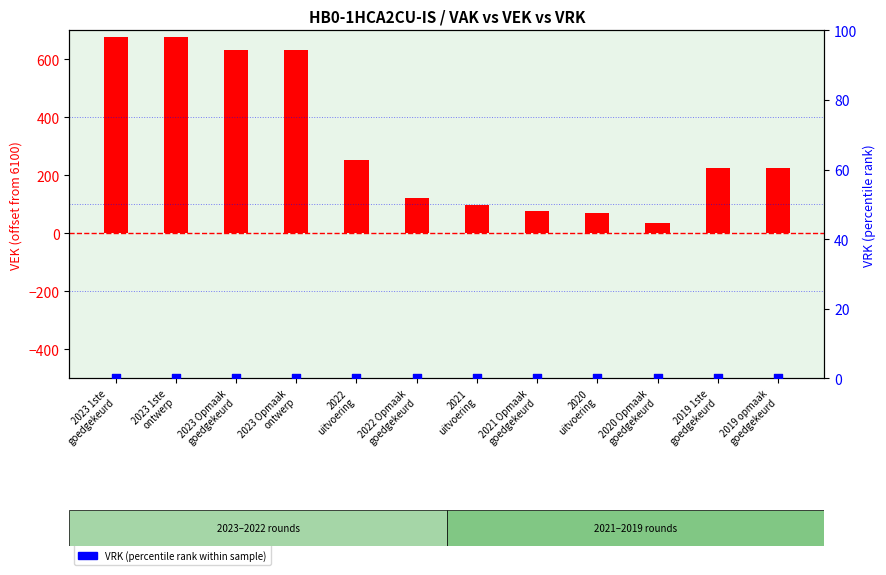

What is the total value across all series at 2023 Opmaak
goedgekeurd?

631